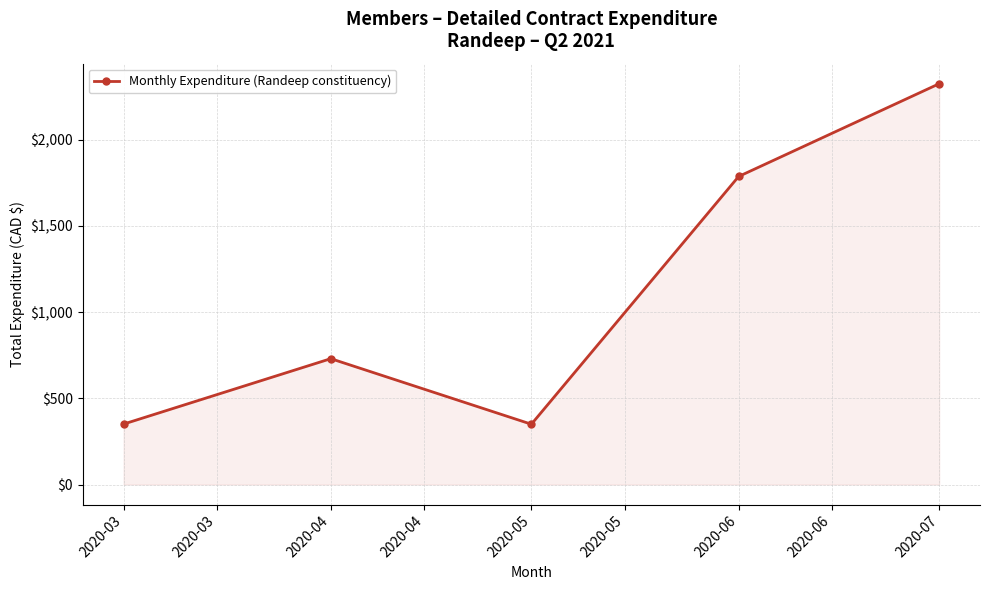

At which category does the data reach its first local peak?

2020-04